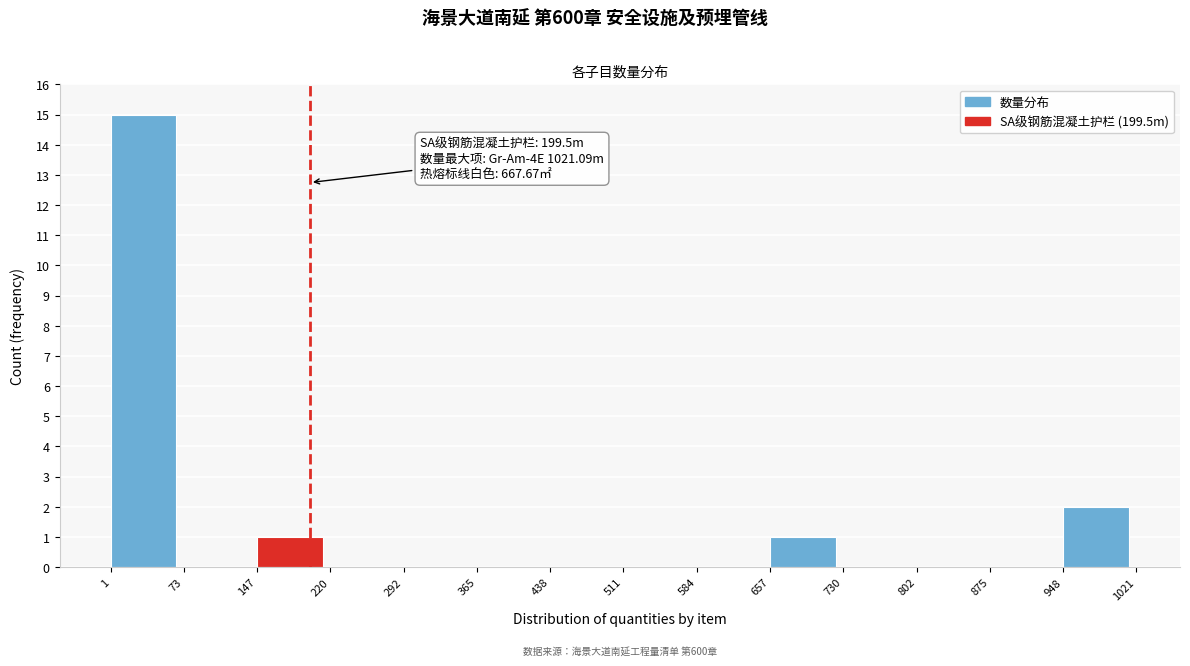

Over which range of the x-axis is the bar tallest?

1 to 73